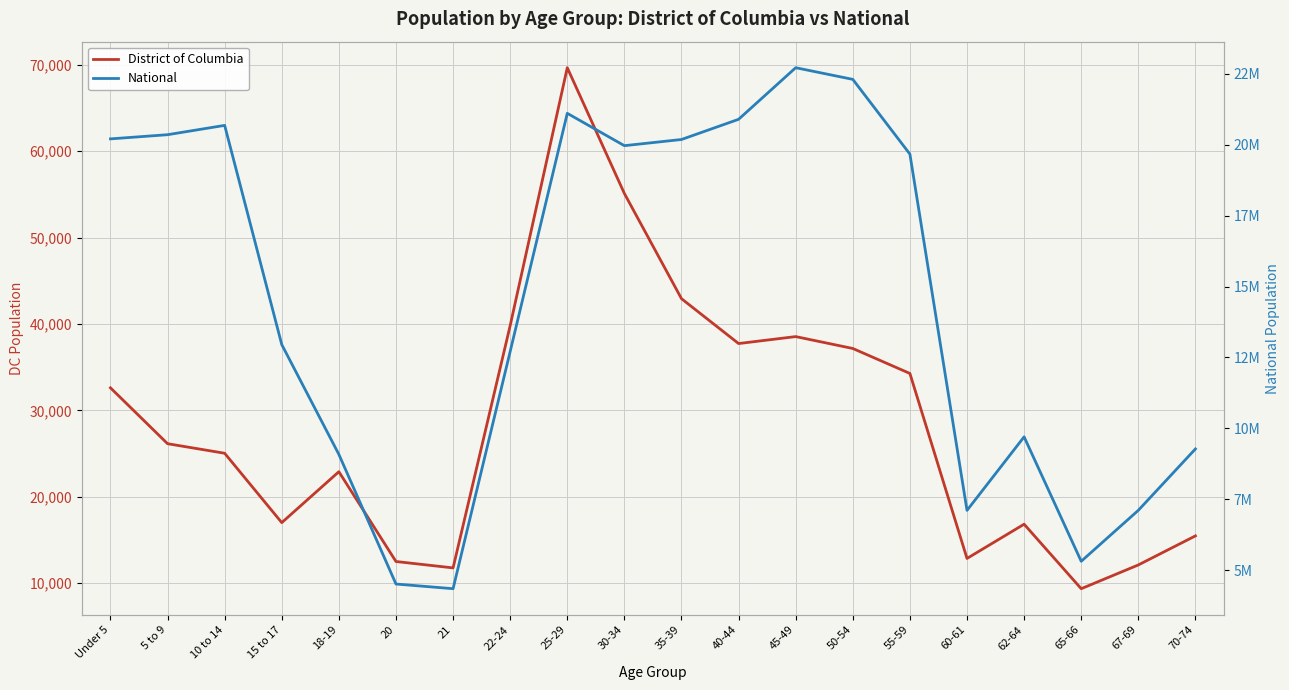

At which label is National closest to 13531442?

15 to 17